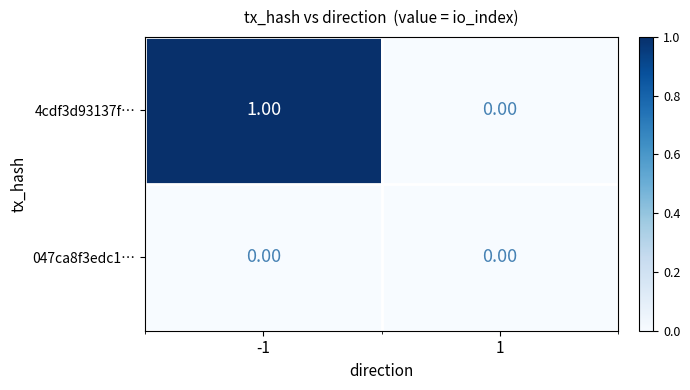

Rank the series by their average value, from lowest to highest.

047ca8f3edc1…, 4cdf3d93137f…